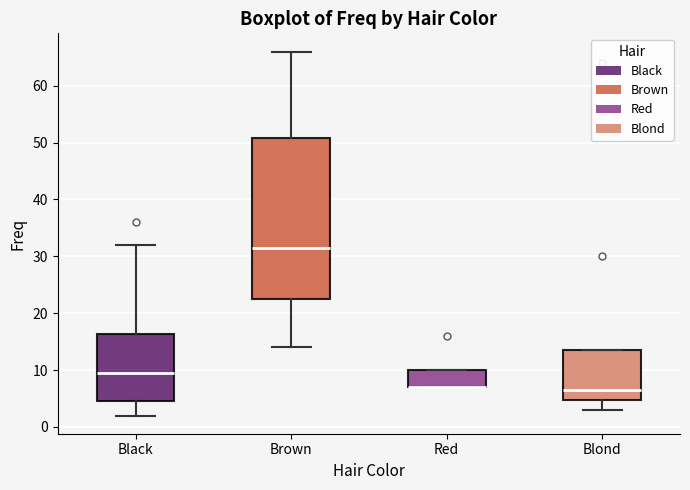

Which box is the tallest, from its lower edge to its upper edge?

Brown